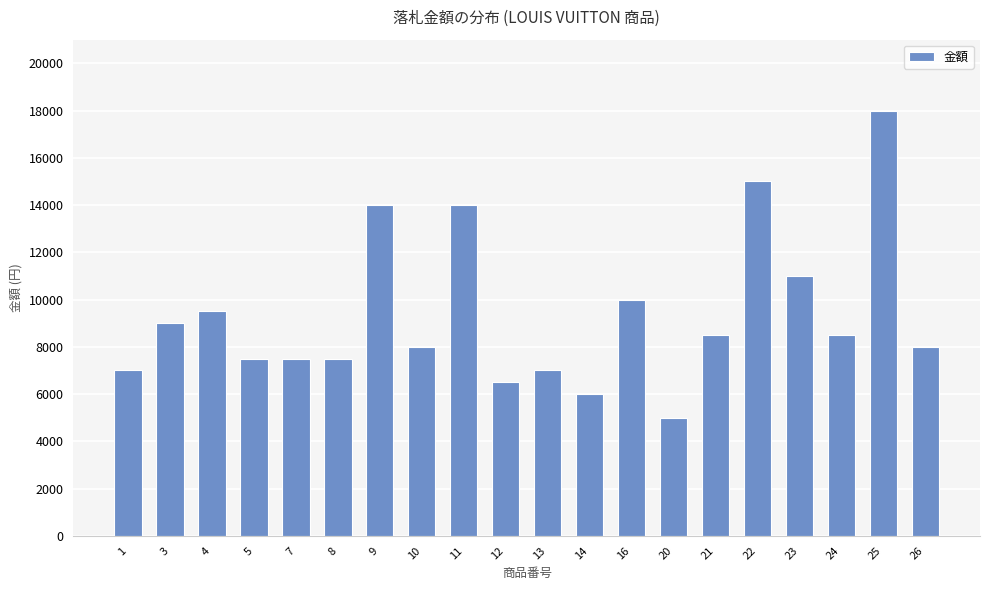

Which label corresponds to the smallest value in the chart?

20